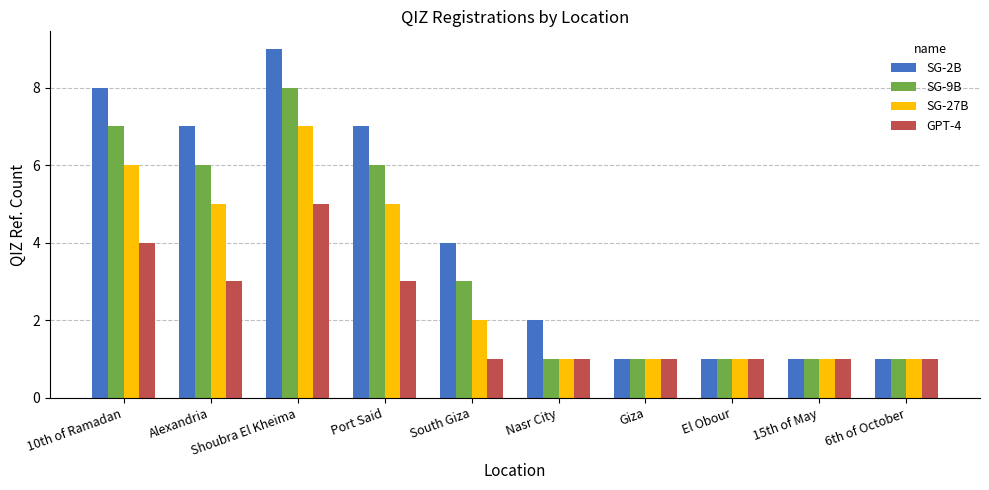

What is the label of the 7th bar from the right?

Port Said